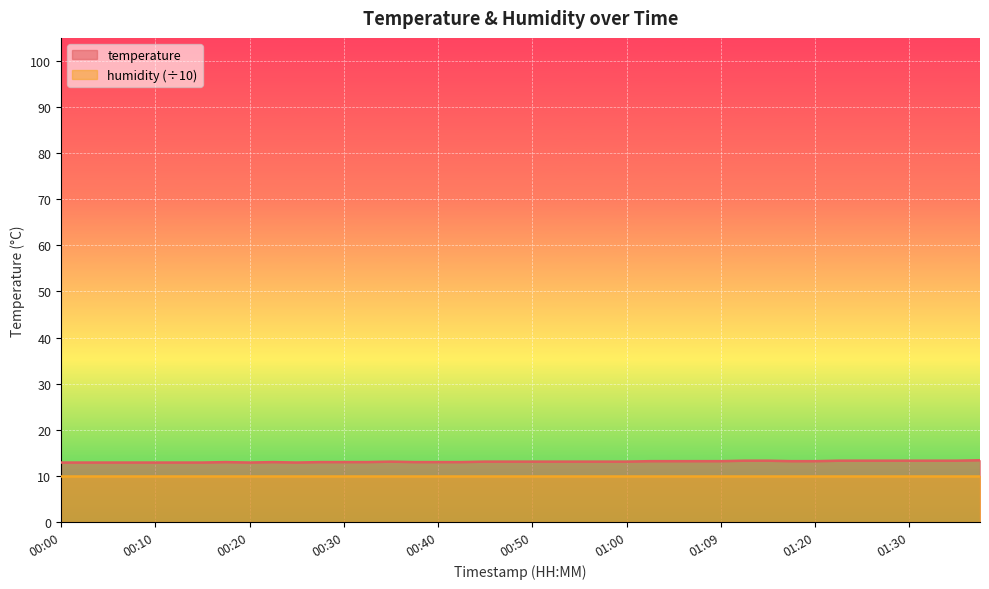

What is the change in value from 00:15 to 01:05?

+0.3